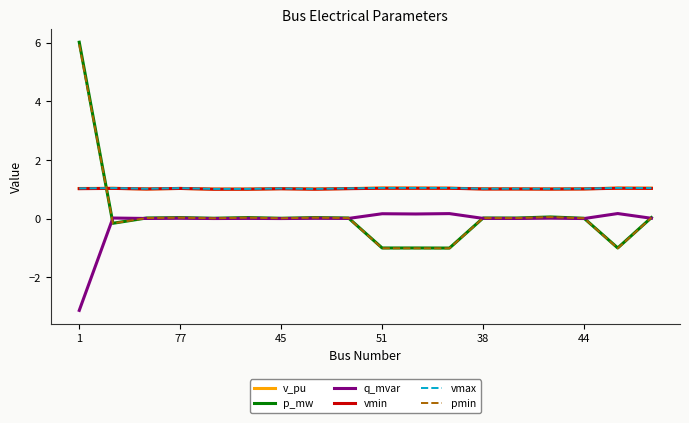

What is the maximum value for vmin?

1.0